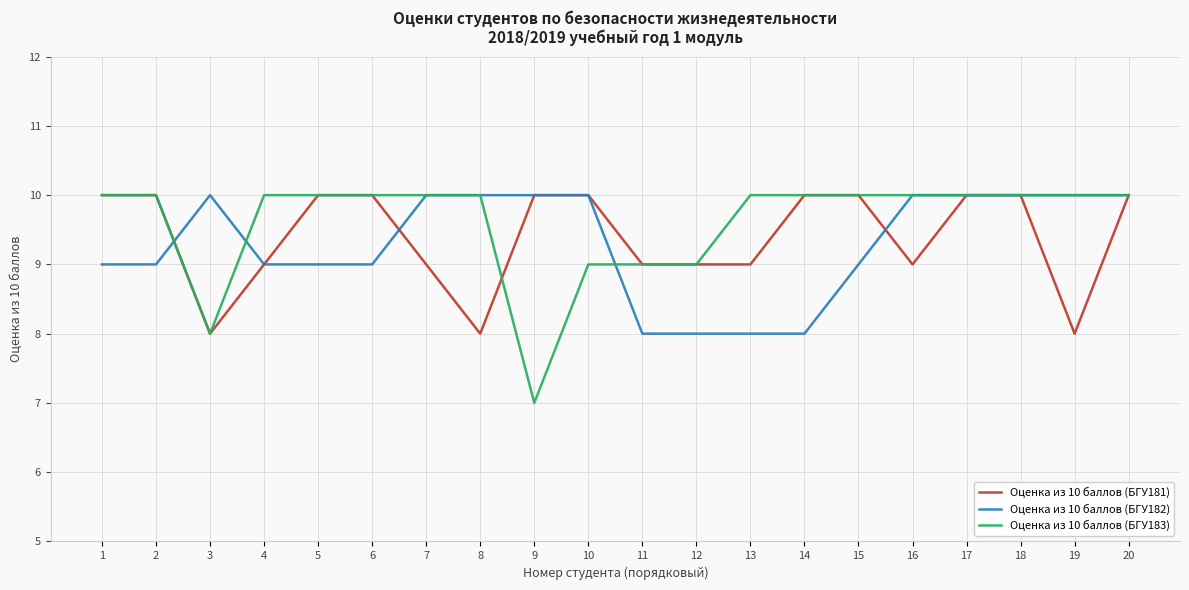

Reading left to right, list all the values displayed in this chart.

Оценка из 10 баллов (БГУ181): 1=10	2=10	3=8	4=9	5=10	6=10	7=9	8=8	9=10	10=10	11=9	12=9	13=9	14=10	15=10	16=9	17=10	18=10	19=8	20=10
Оценка из 10 баллов (БГУ182): 1=9	2=9	3=10	4=9	5=9	6=9	7=10	8=10	9=10	10=10	11=8	12=8	13=8	14=8	15=9	16=10	17=10	18=10	19=10	20=10
Оценка из 10 баллов (БГУ183): 1=10	2=10	3=8	4=10	5=10	6=10	7=10	8=10	9=7	10=9	11=9	12=9	13=10	14=10	15=10	16=10	17=10	18=10	19=10	20=10